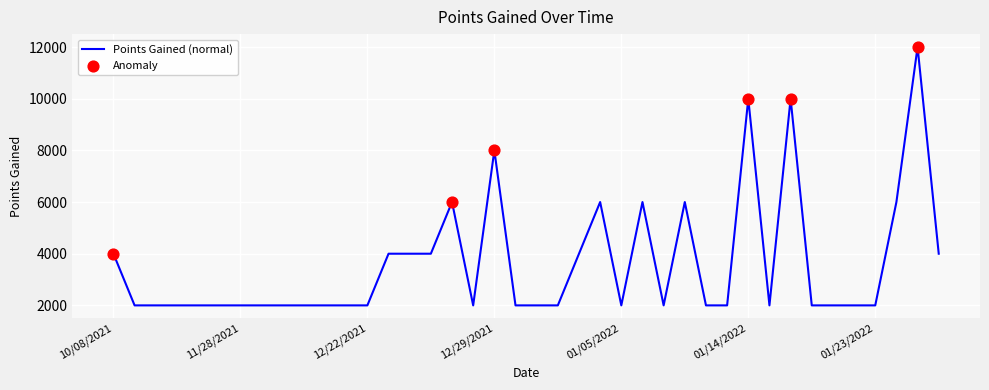

What is the minimum value shown in the chart?

2000